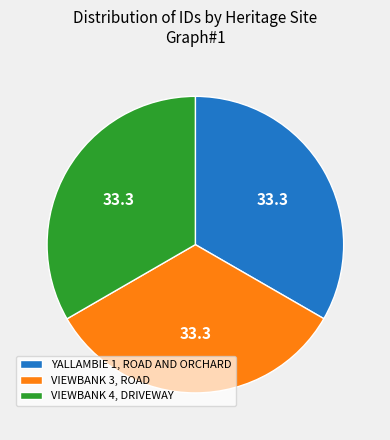

Is there any slice that represents more than half of the pie?

No